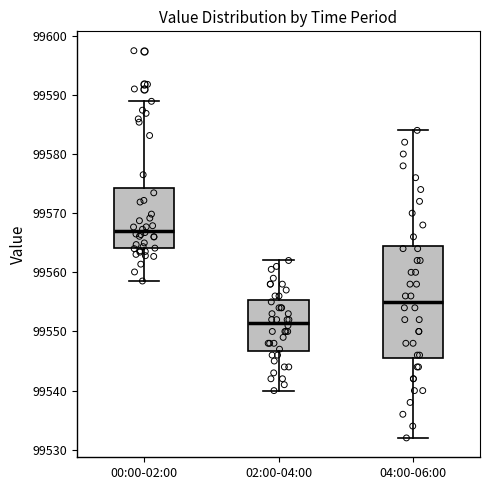

Reading left to right, transcribe this box plot: for each box, give where its median line is, the range the box spans, and where its two whiskers end, as read against the y-axis. The values are not printed on the chart, so give them approximately, as read against the axis.

00:00-02:00: median 99567, box 99564 to 99574, whiskers 99559 to 99589
02:00-04:00: median 99552, box 99547 to 99555, whiskers 99540 to 99562
04:00-06:00: median 99555, box 99546 to 99565, whiskers 99532 to 99584